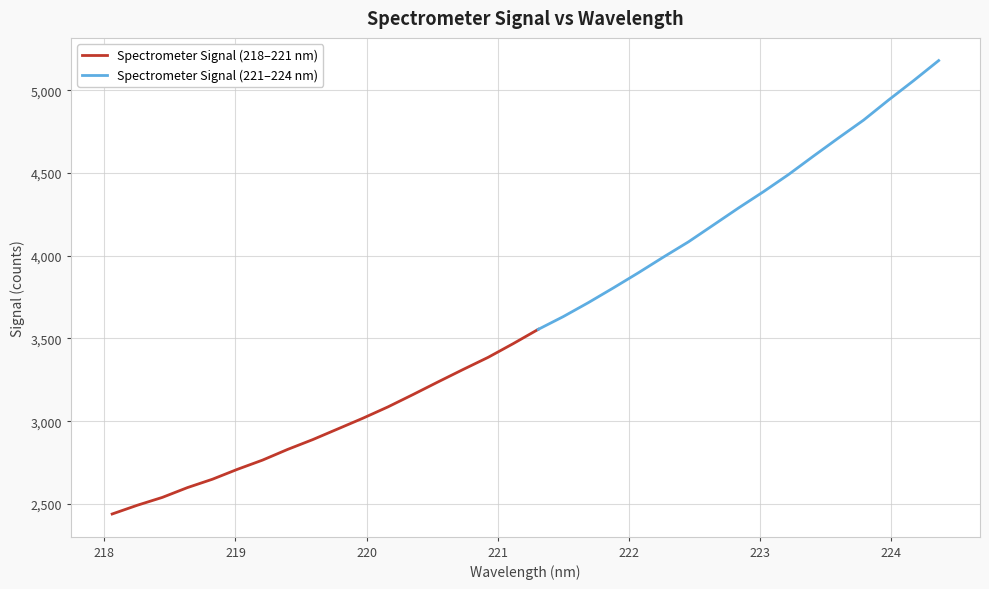

At which label is the value closest to 3809?

221.8812